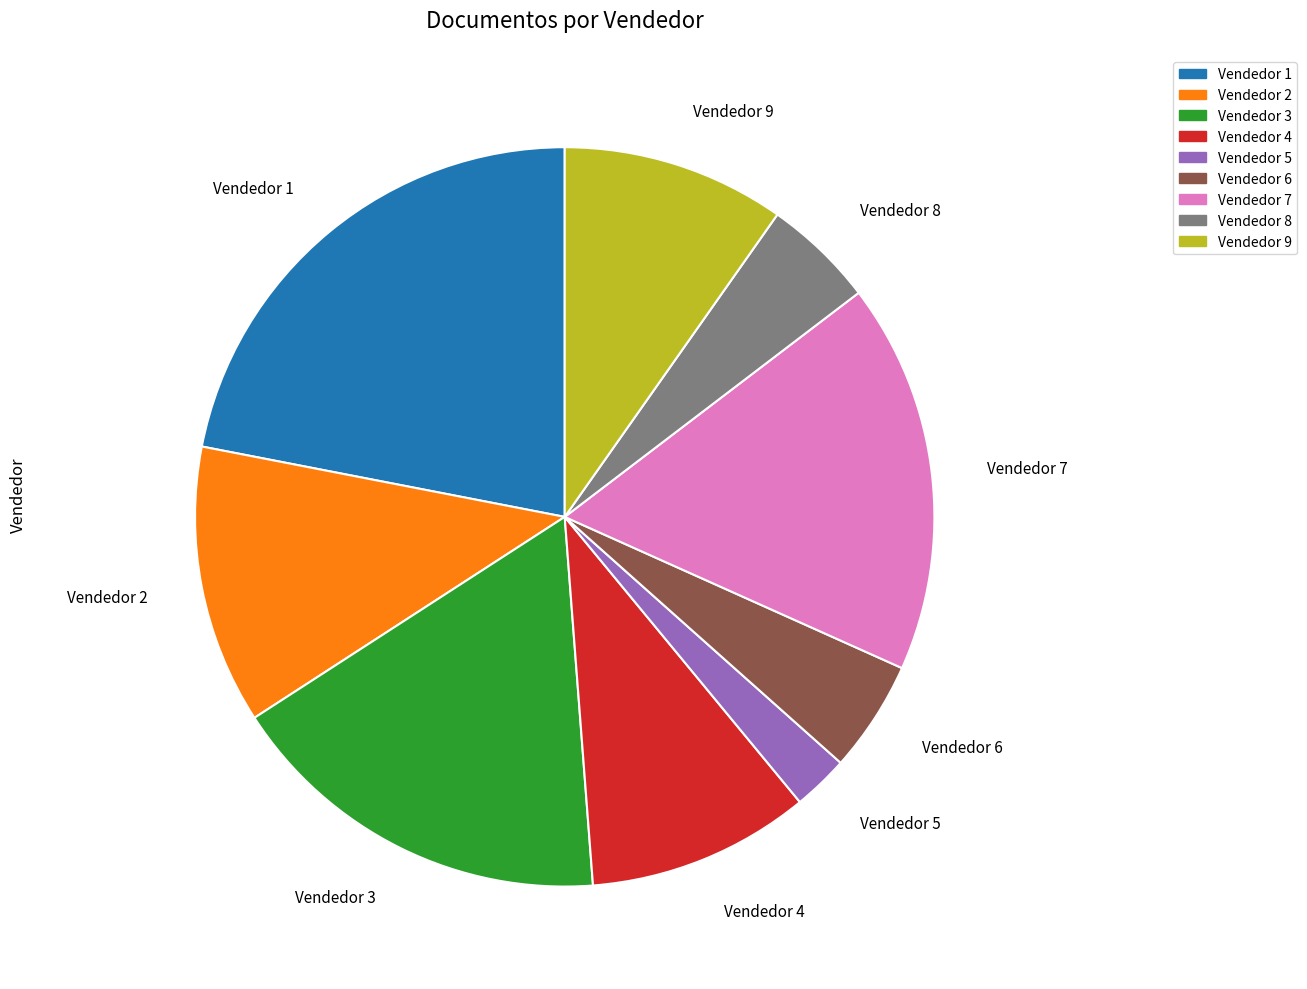

What is the largest slice in the pie chart?

Vendedor 1